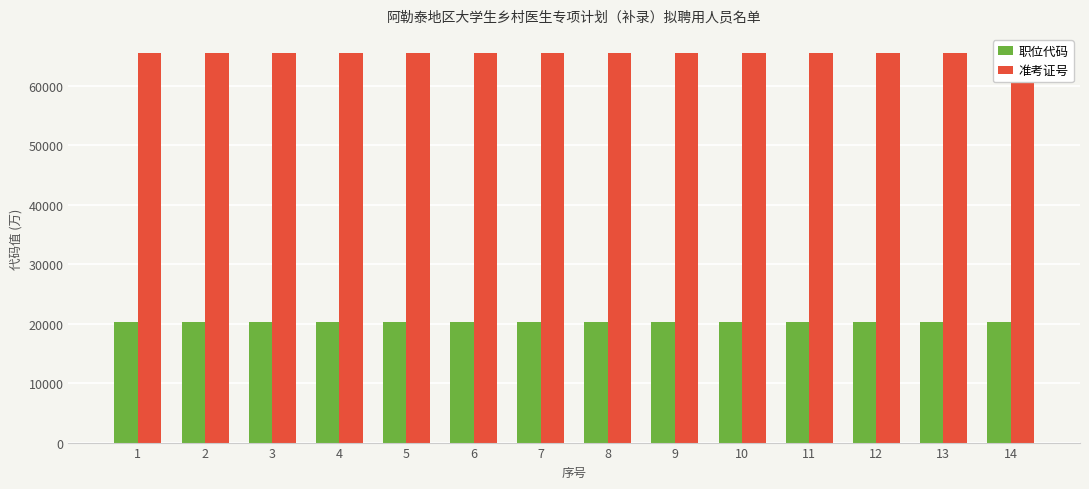

True or false: 职位代码 has a value of 5568.6 at 1.

False